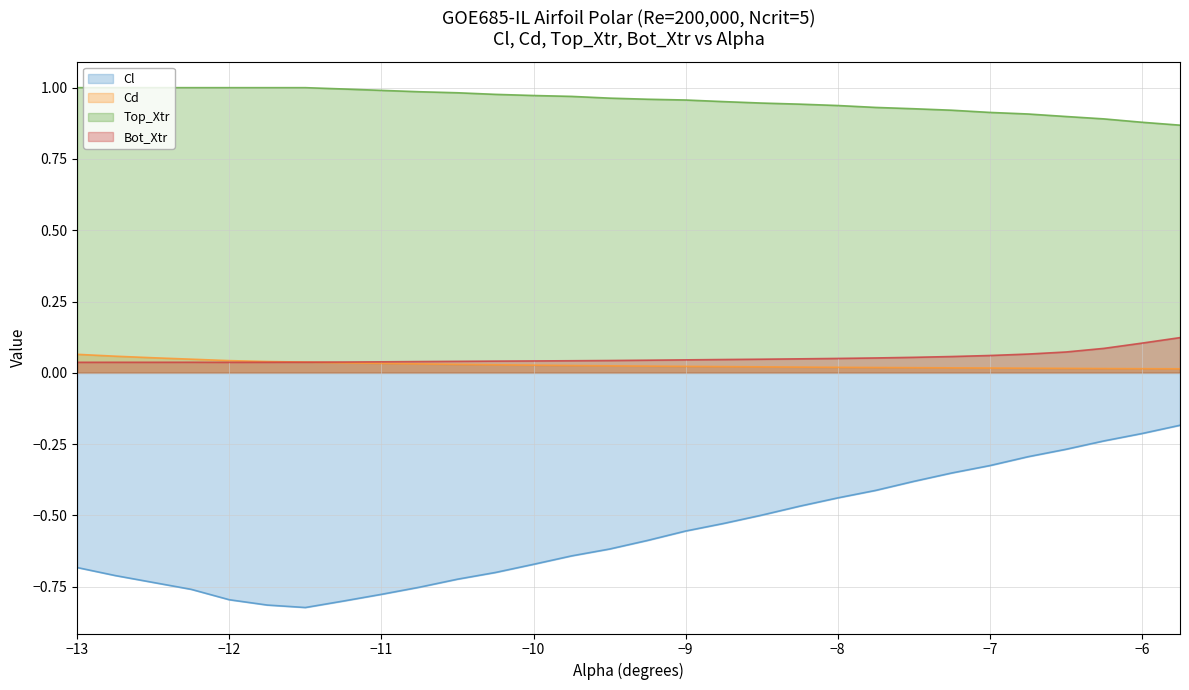

At how many categories does at least one series exceed 0?

30